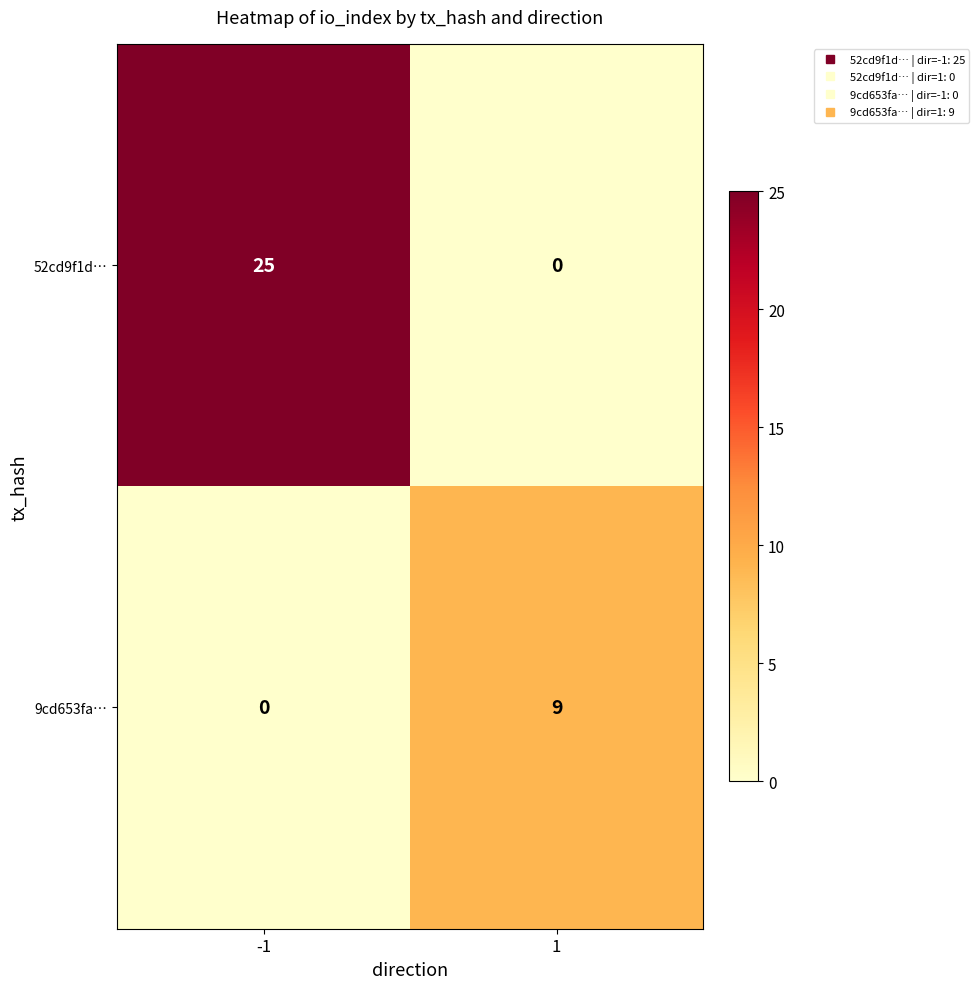

How many categories are shown in the chart?

2